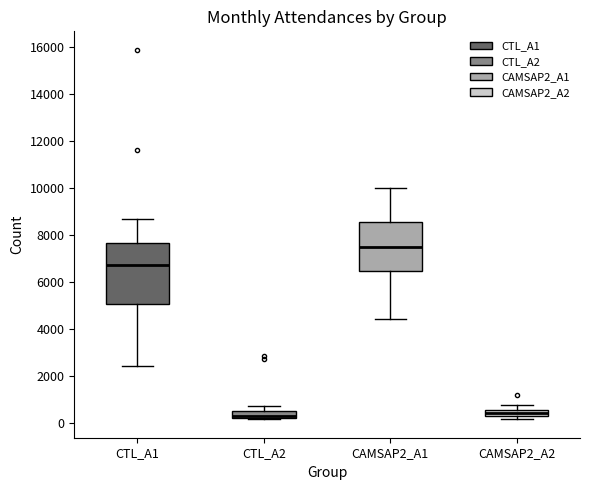

Where is the lower edge of the box for CTL_A2 on the y-axis? The values are not printed on the chart, so give them approximately, as read against the axis.

200